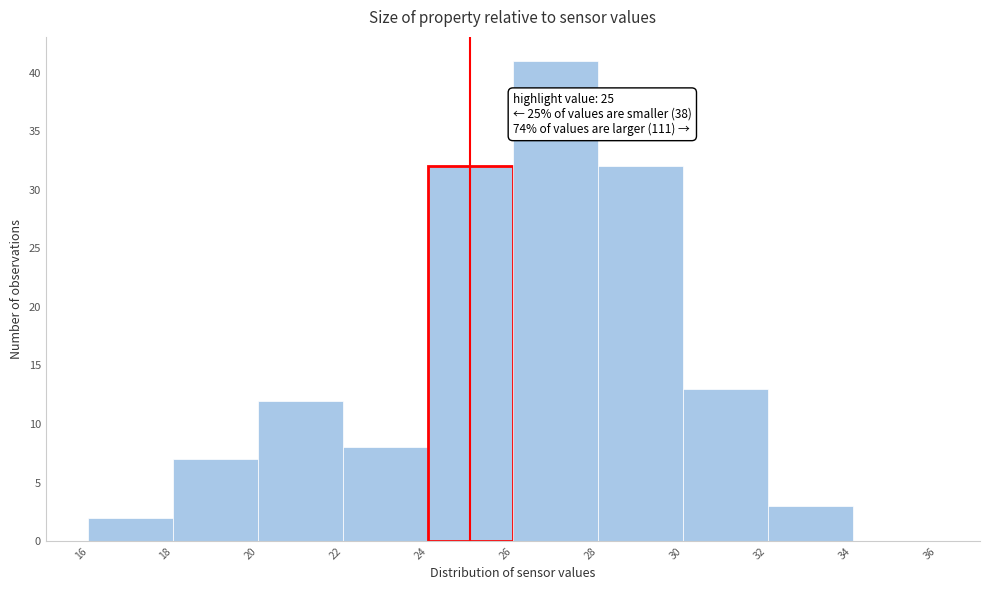

Which range on the x-axis has the tallest bar?

26 to 28